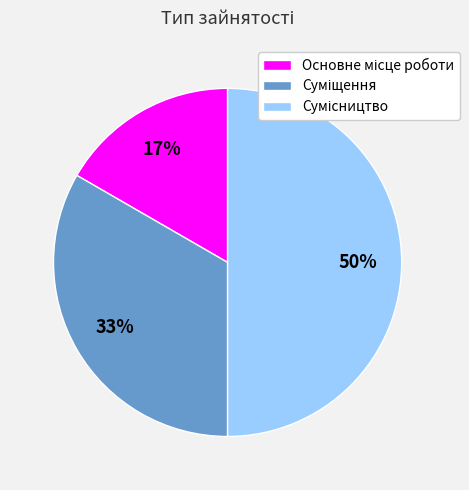

How many slices are in this pie chart?

3